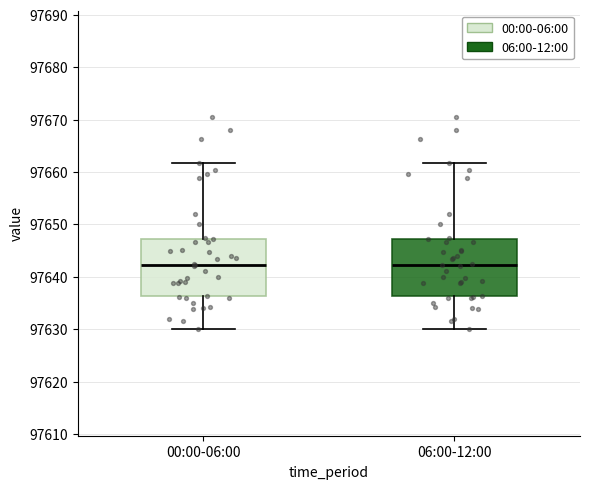

Where is the lower edge of the box for 06:00-12:00 on the y-axis? The values are not printed on the chart, so give them approximately, as read against the axis.

97636